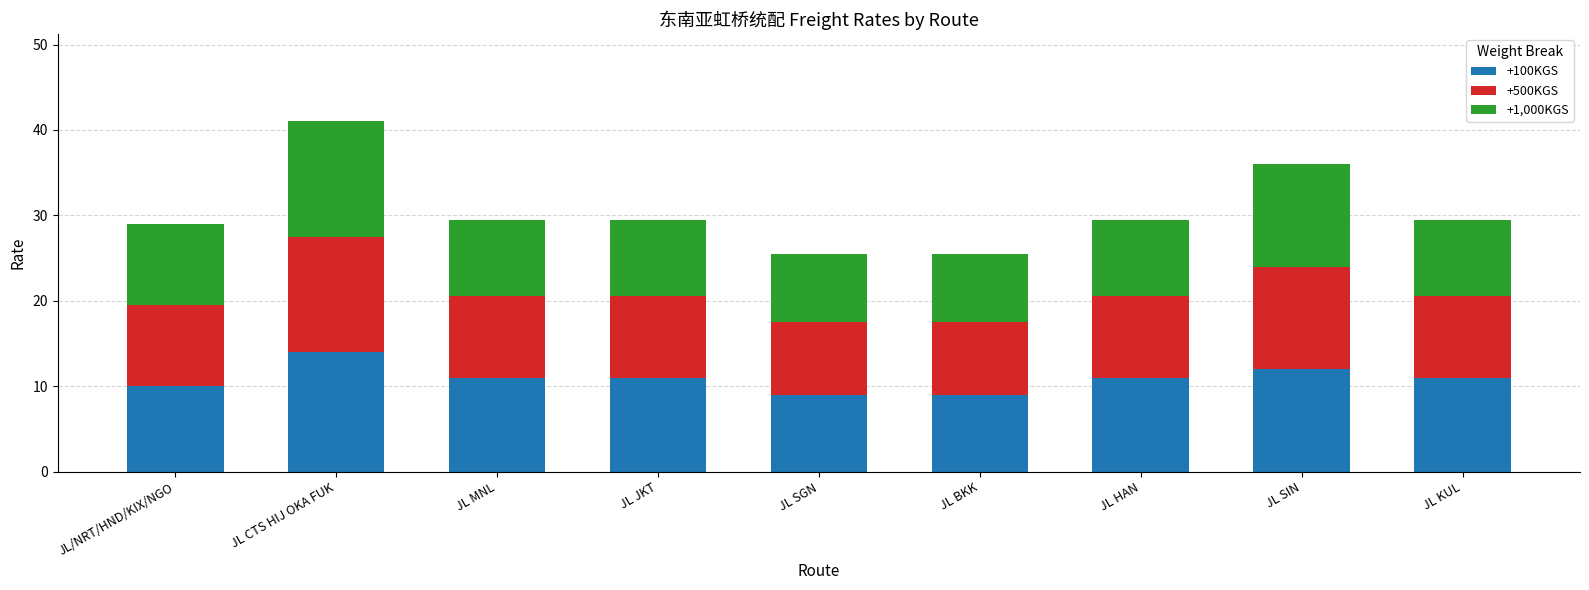

Is it true that +100KGS equals 11.0 at JL JKT?

True